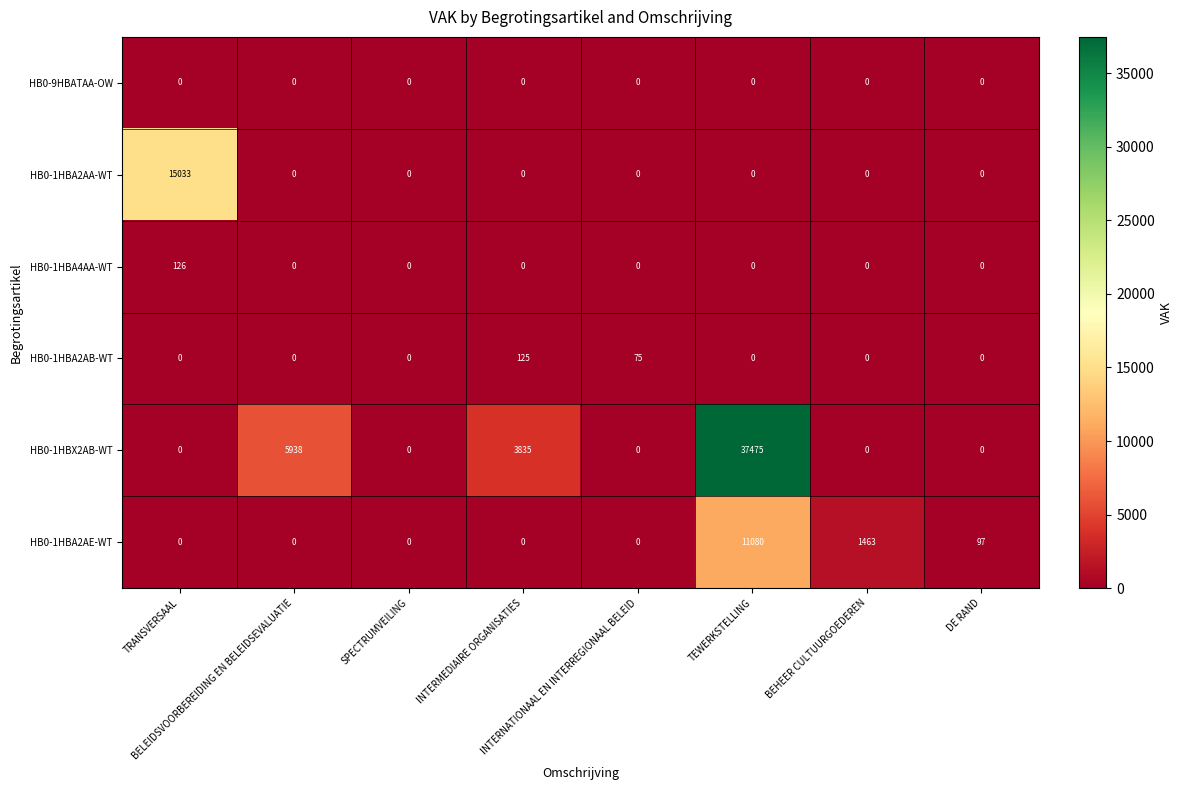

Count the number of categories in the chart.

8